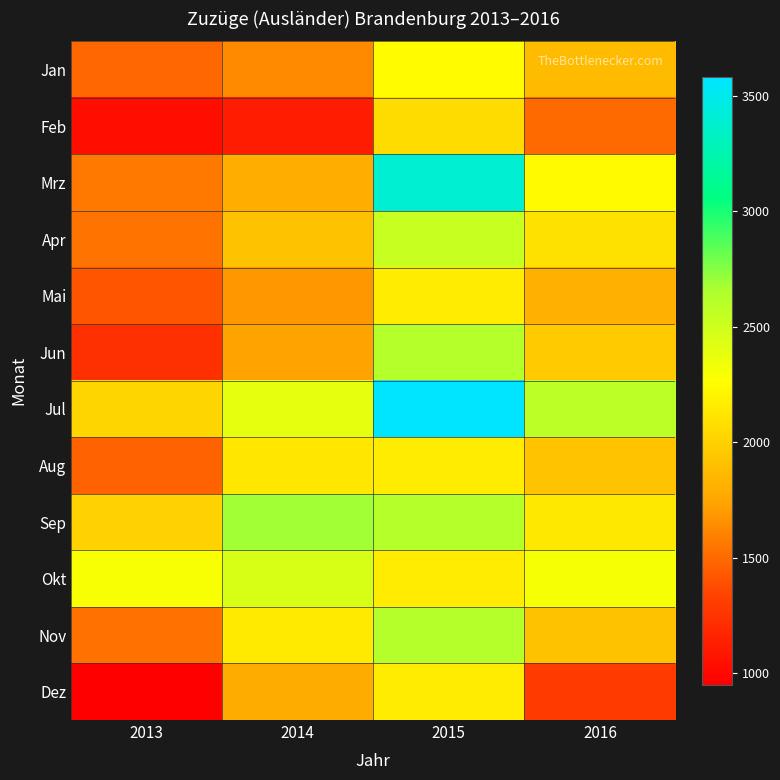

Which category has the lowest value across all series?

2013